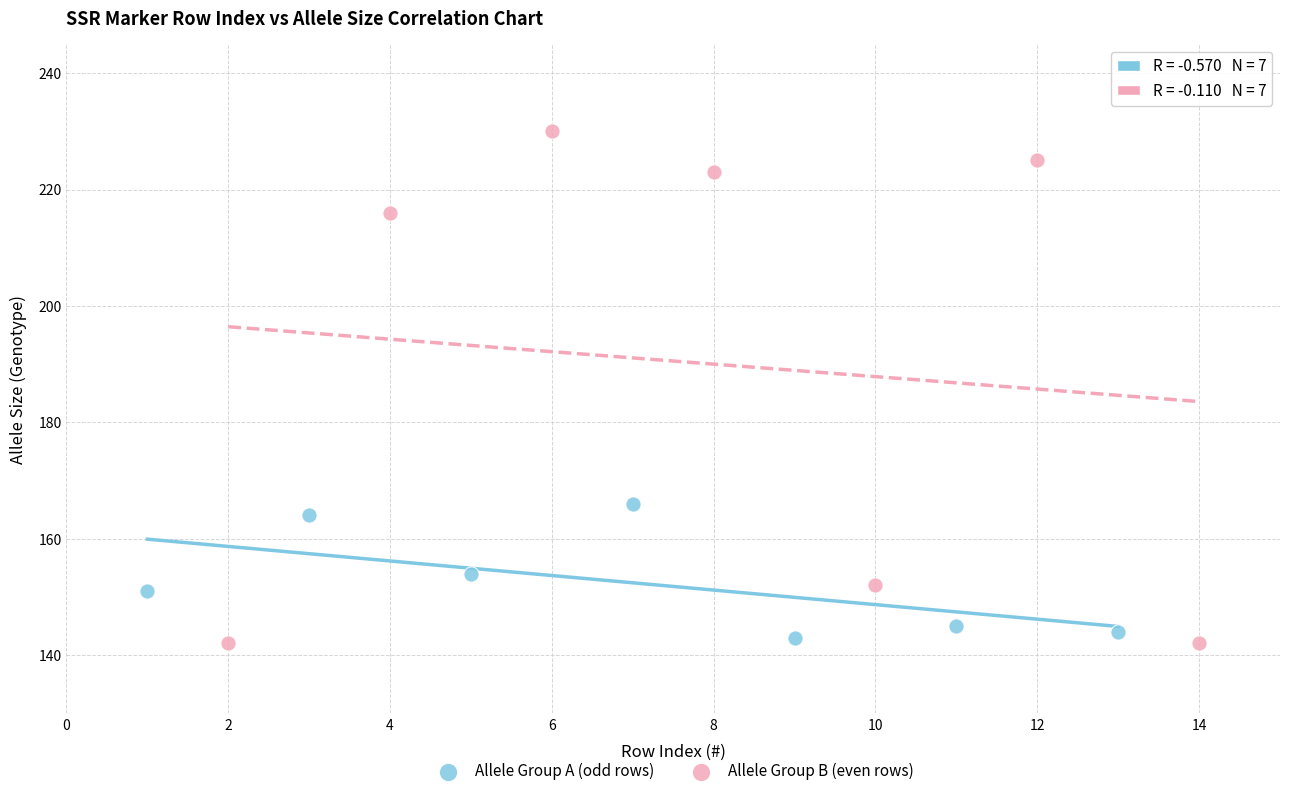

Which series reaches the maximum Y coordinate?

Allele Group B (even rows)